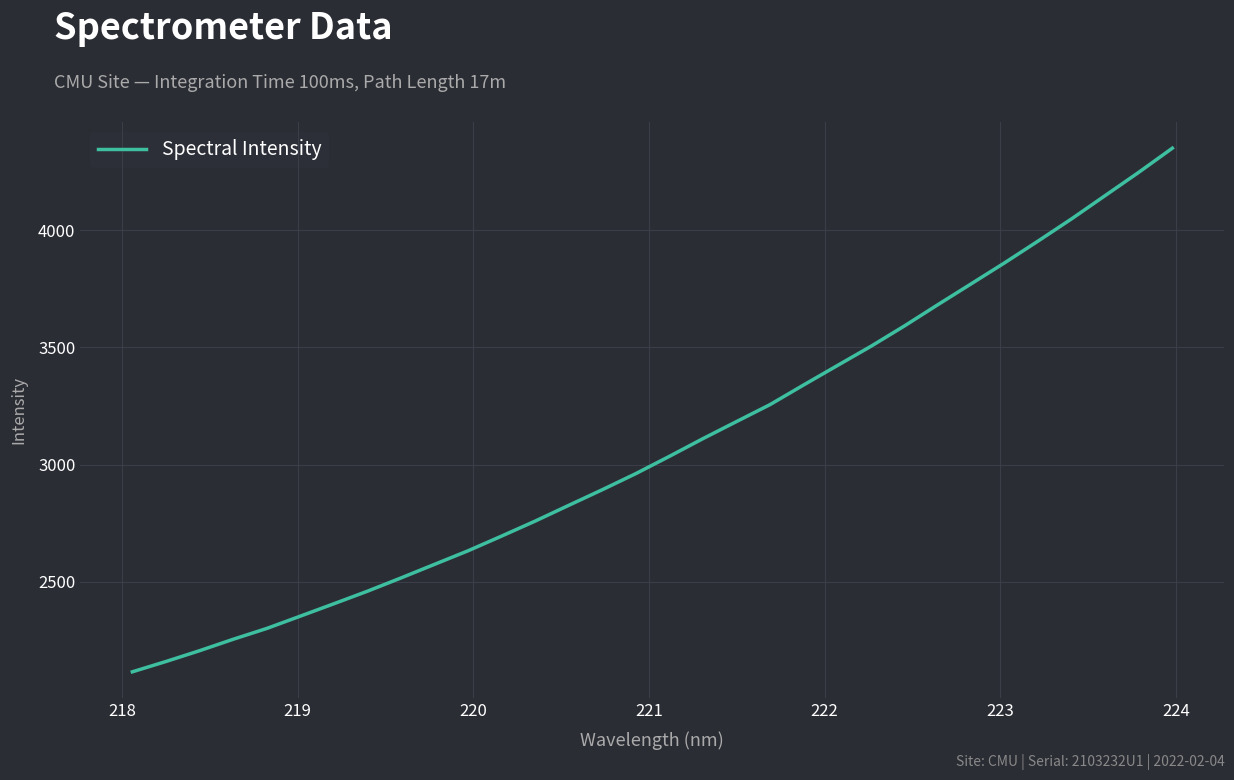

What is the minimum value shown in the chart?

2116.1